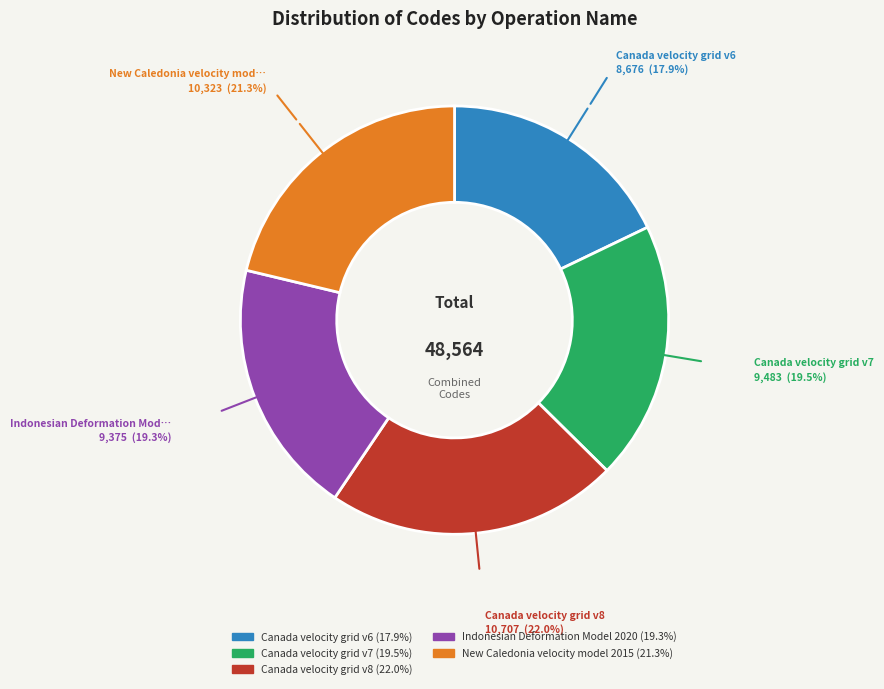

Is there a majority slice in this chart?

No